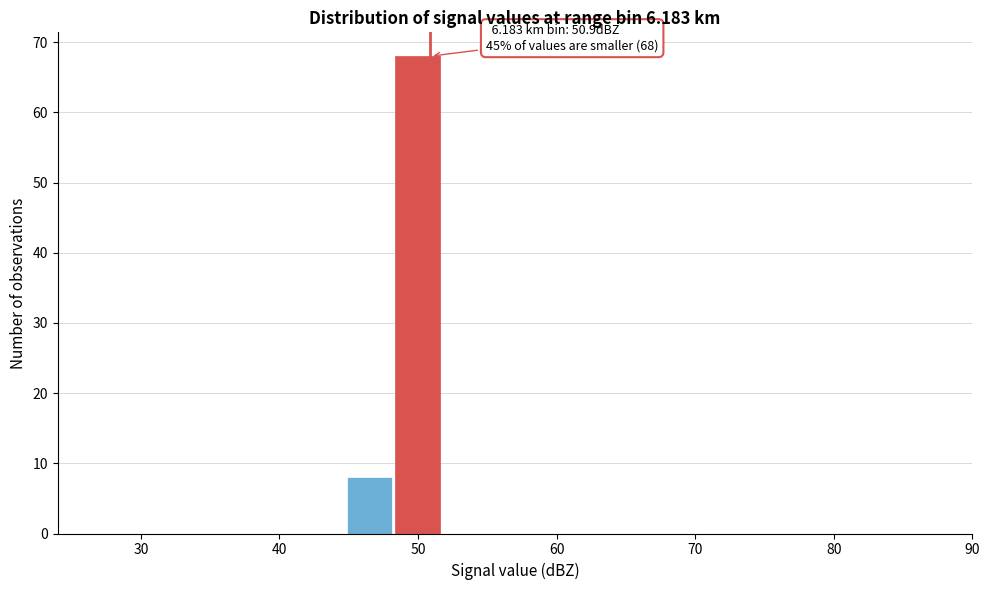

Read against the x-axis, roughly where is the centre of the tallest bar?

50